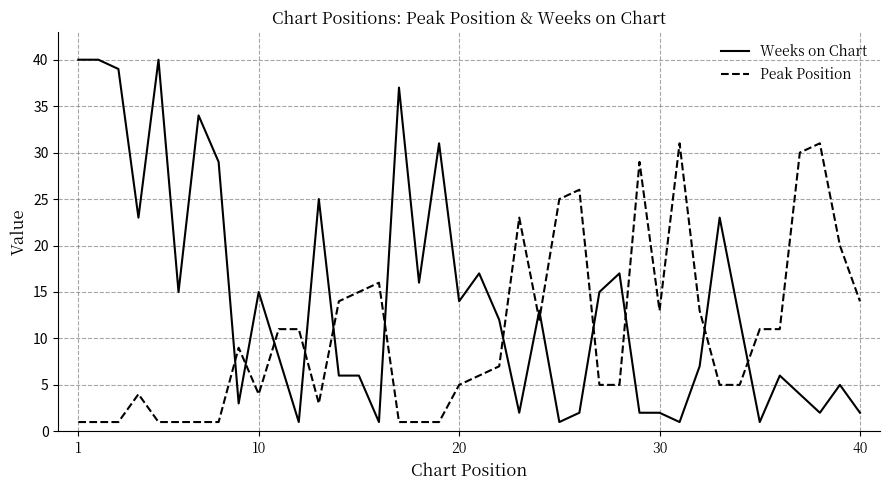

List the series in order of their overall mean, highest first.

Weeks on Chart, Peak Position